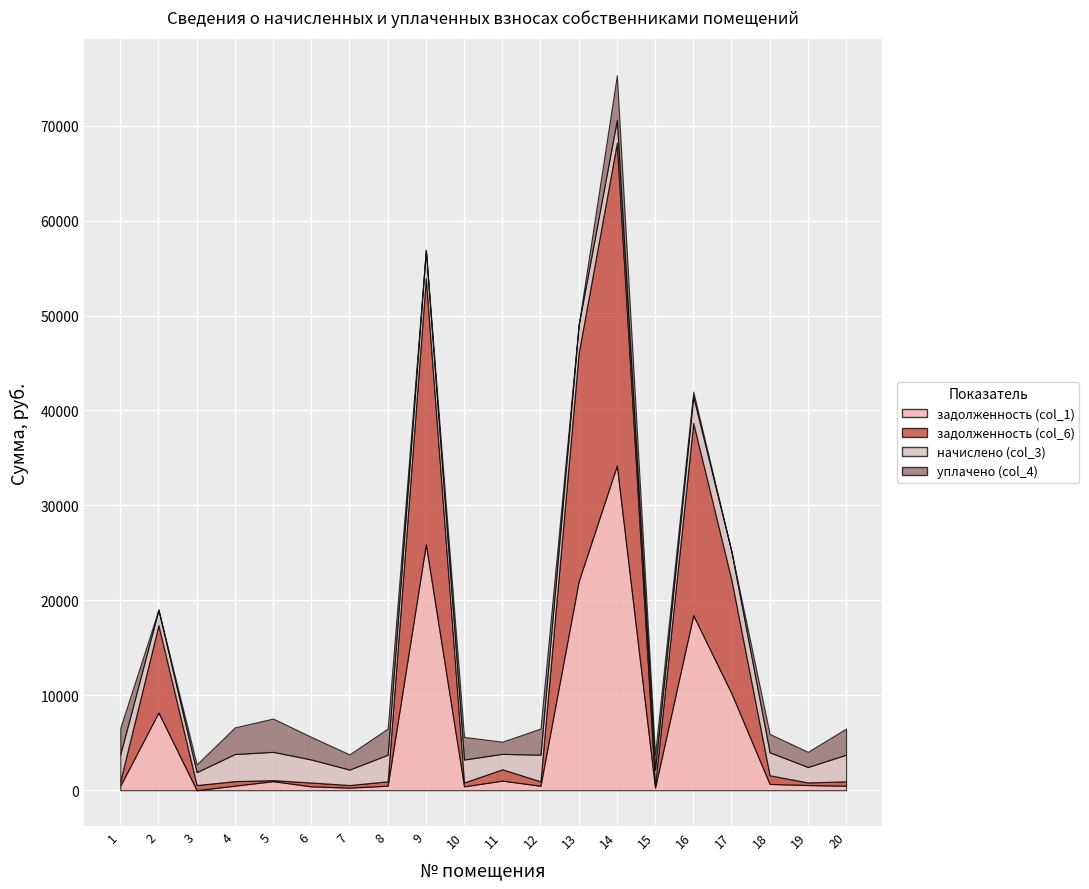

At which label is начислено (col_3) closest to 2168?

6